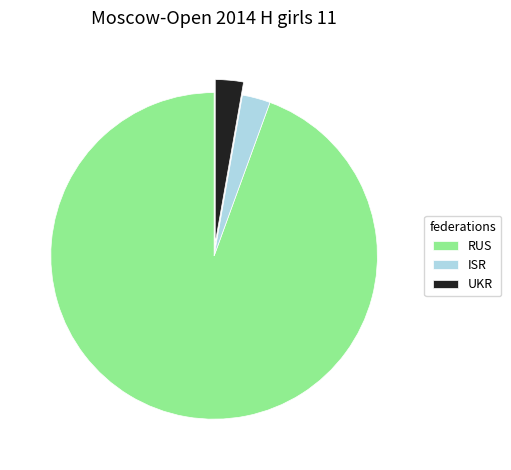

What is the largest slice in the pie chart?

RUS